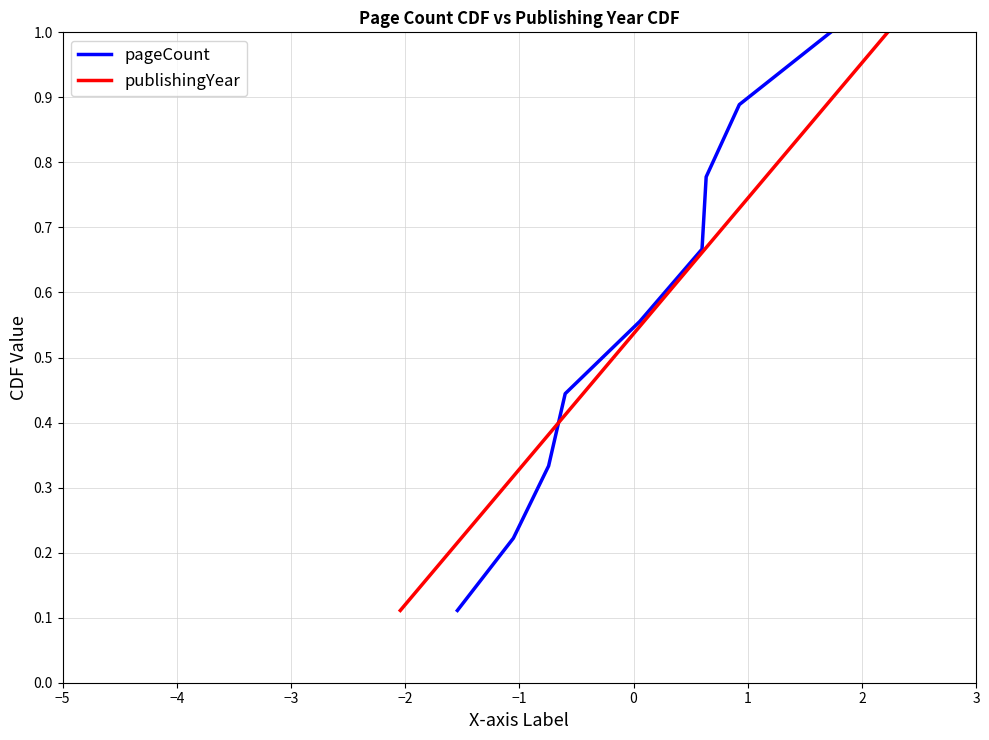

Which has a higher value, −5 or −3?

−3